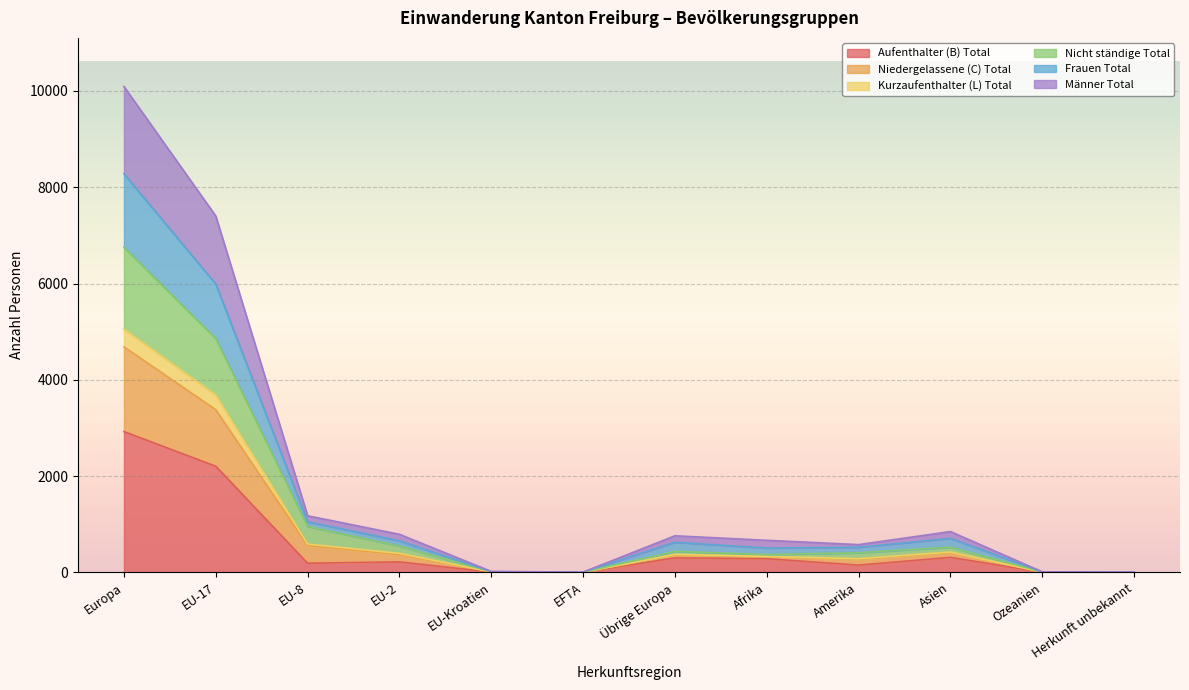

Which label corresponds to the smallest value in the chart?

EFTA